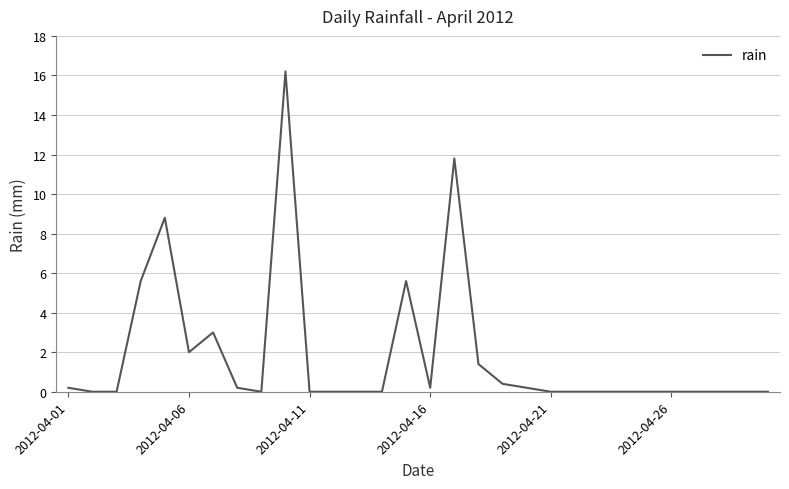

What is the difference between the maximum and minimum values?

16.2